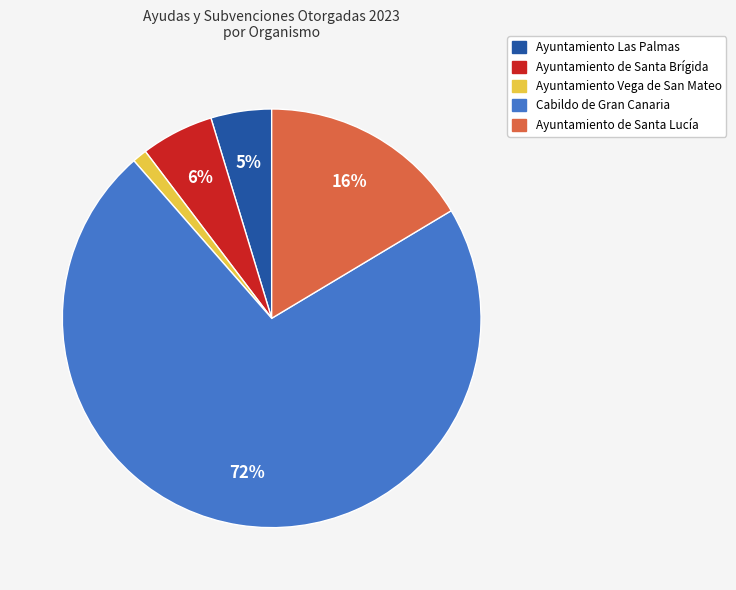

Is it true that Ayuntamiento Las Palmas is 10% of the pie?

False